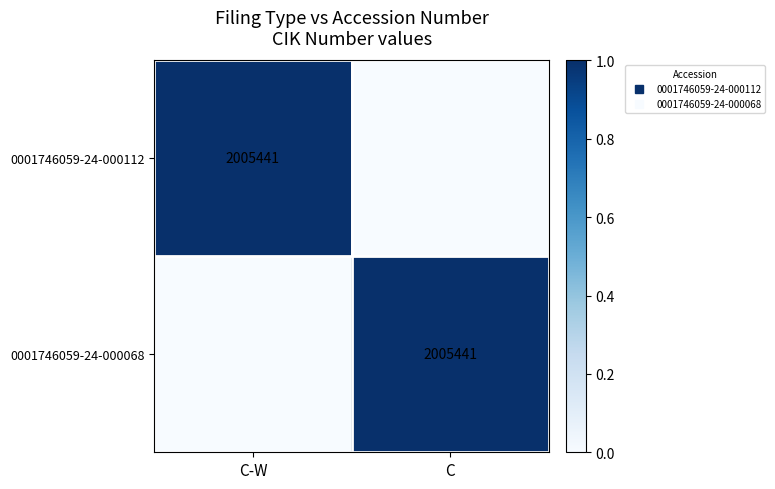

Is it true that 0001746059-24-000068 equals 1 at C?

True